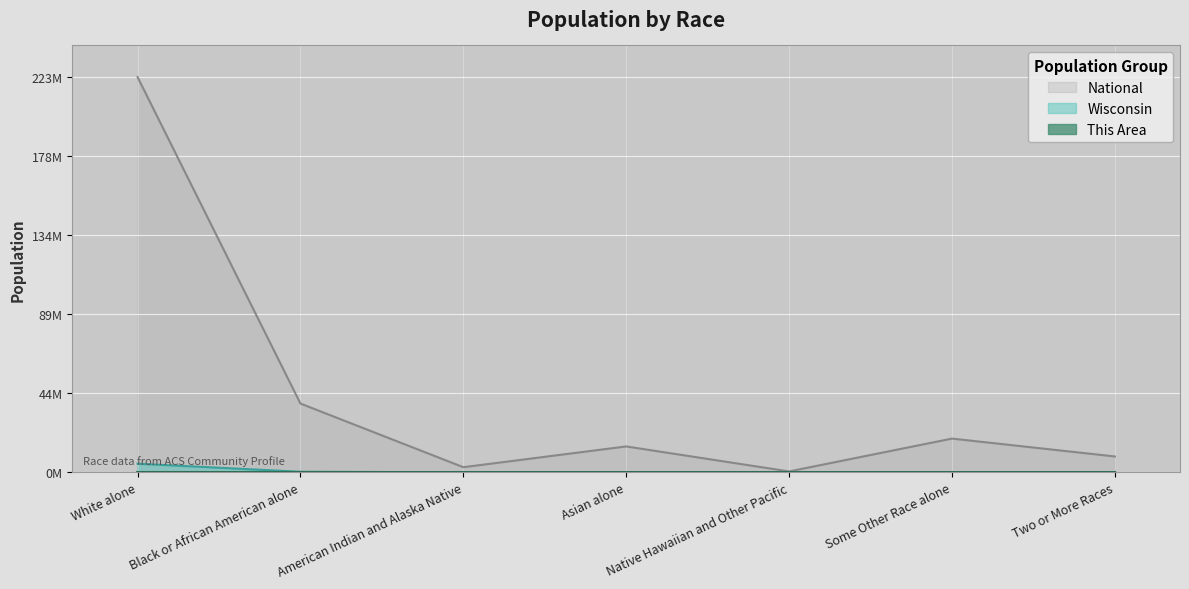

True or false: Wisconsin and This Area cross at least once.

False